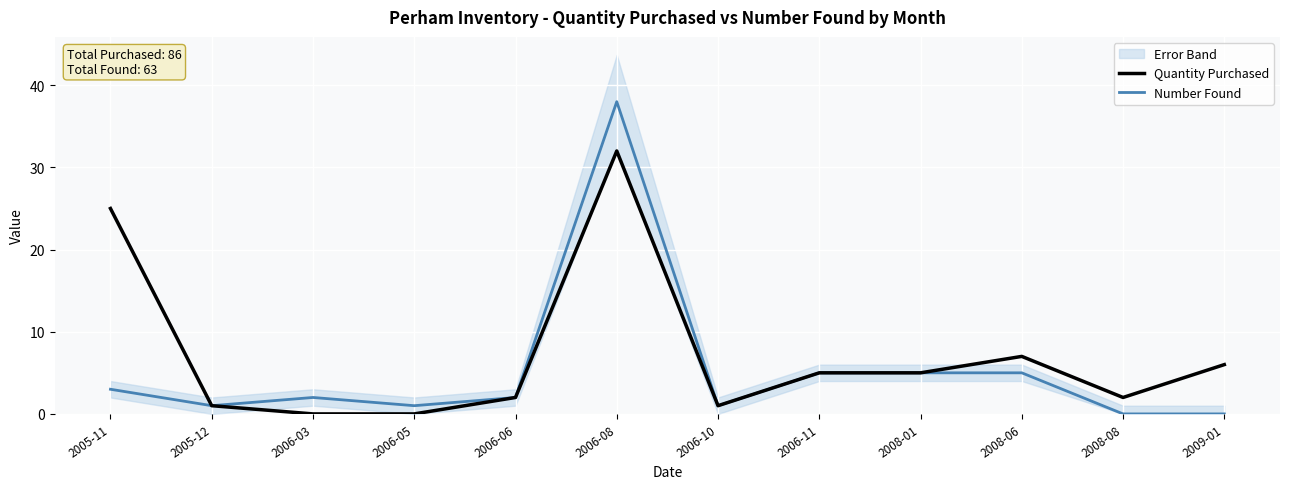

The Quantity Purchased series shows 1 at 2006-10. True or false?

True